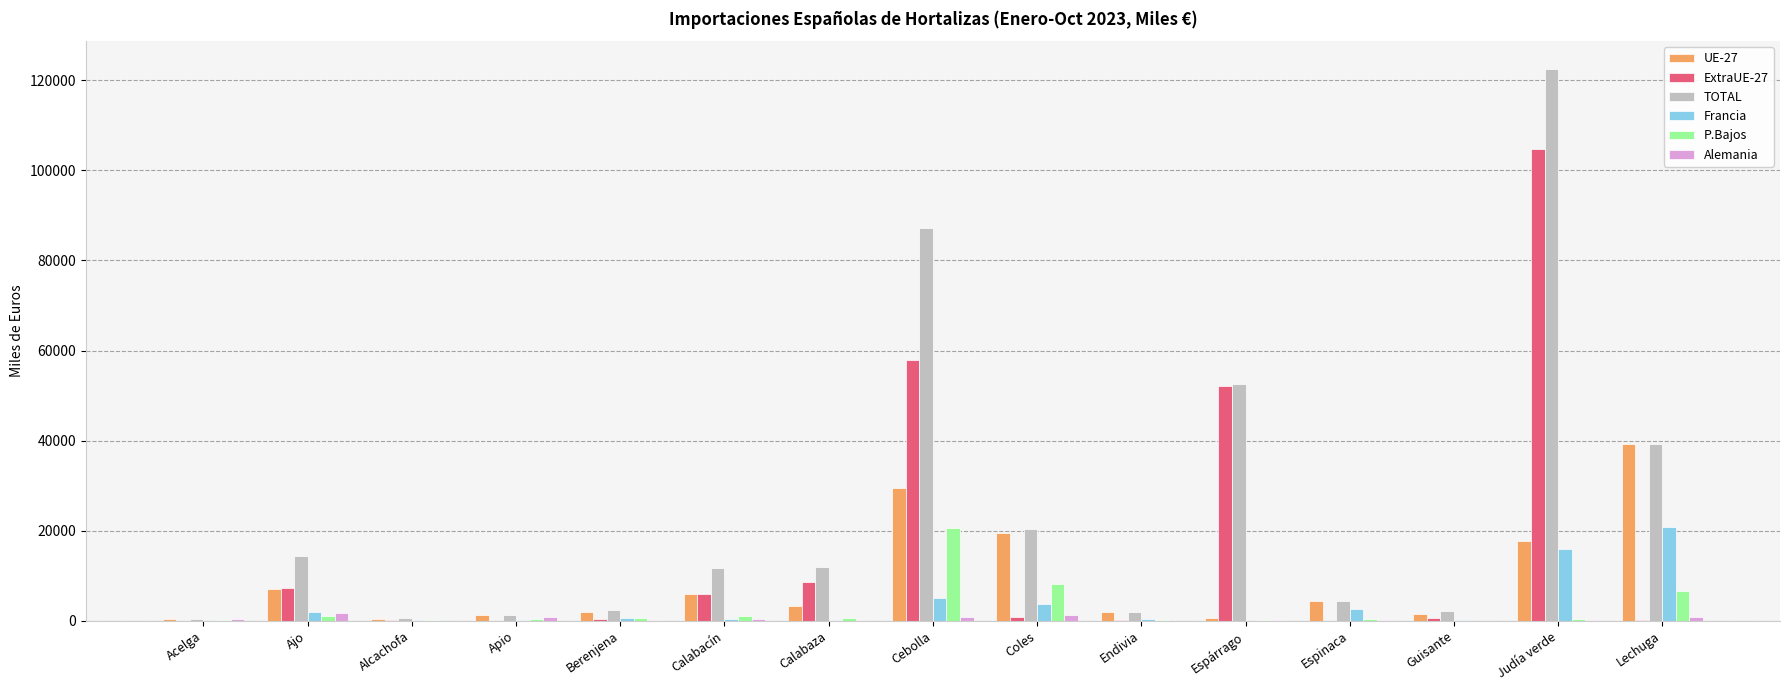

Is it true that P.Bajos equals 46 at Acelga?

True